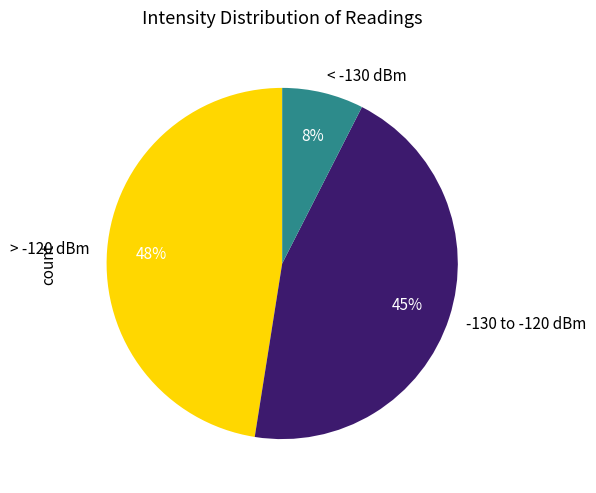

To the nearest percent, what portion does -130 to -120 dBm represent?

45%